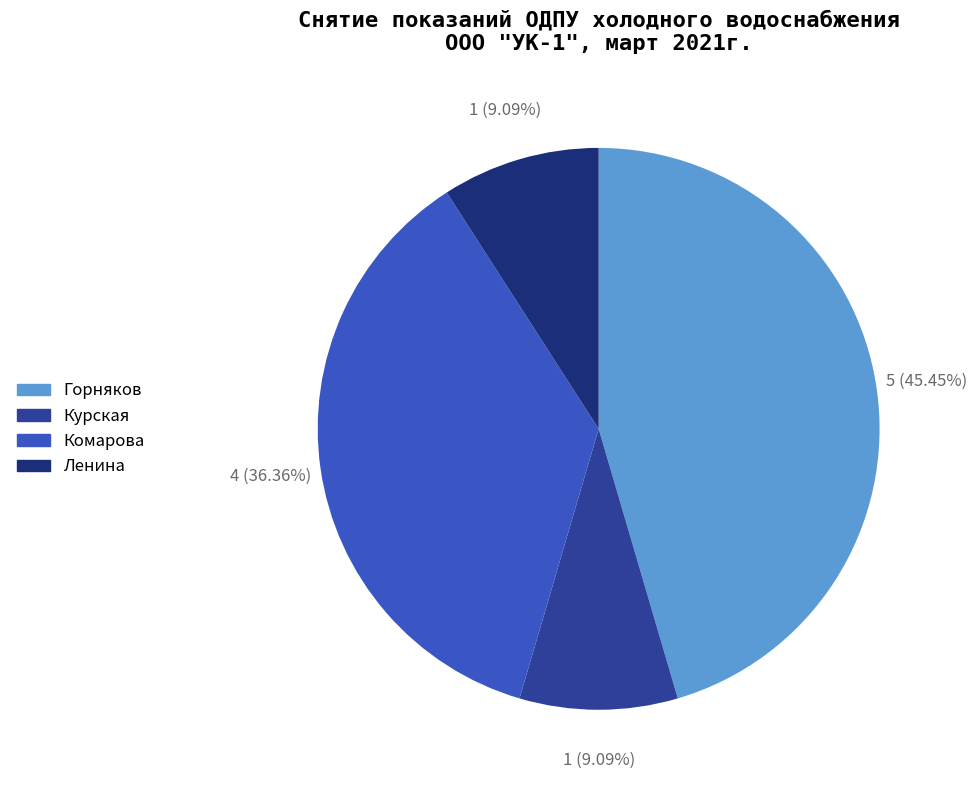

What percentage is the Комарова slice, to the nearest percent?

36%